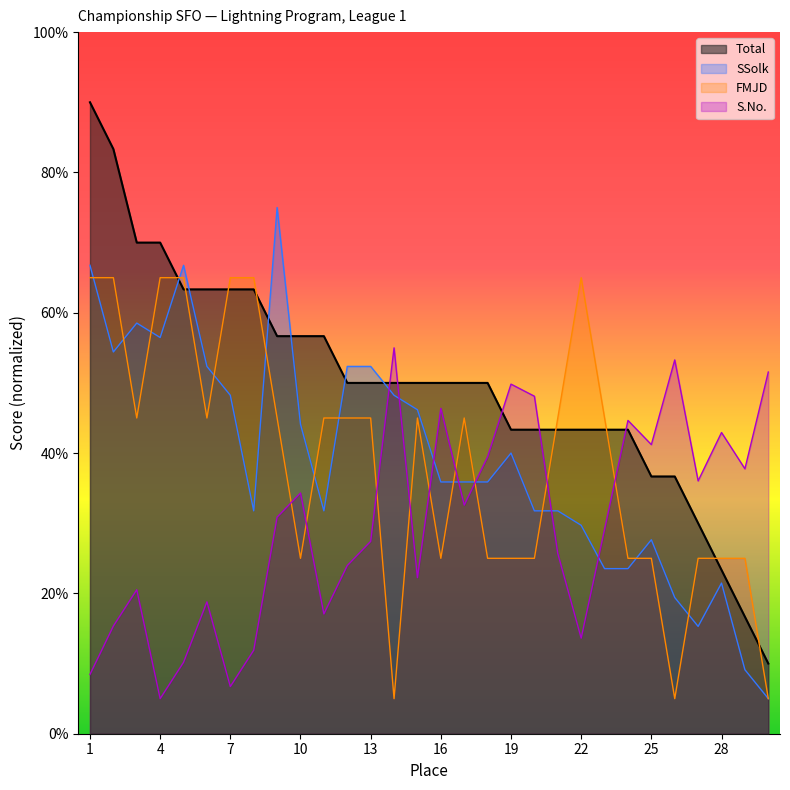

Between which two adjacent categories do SSolk and Total first intersect?

4 and 5